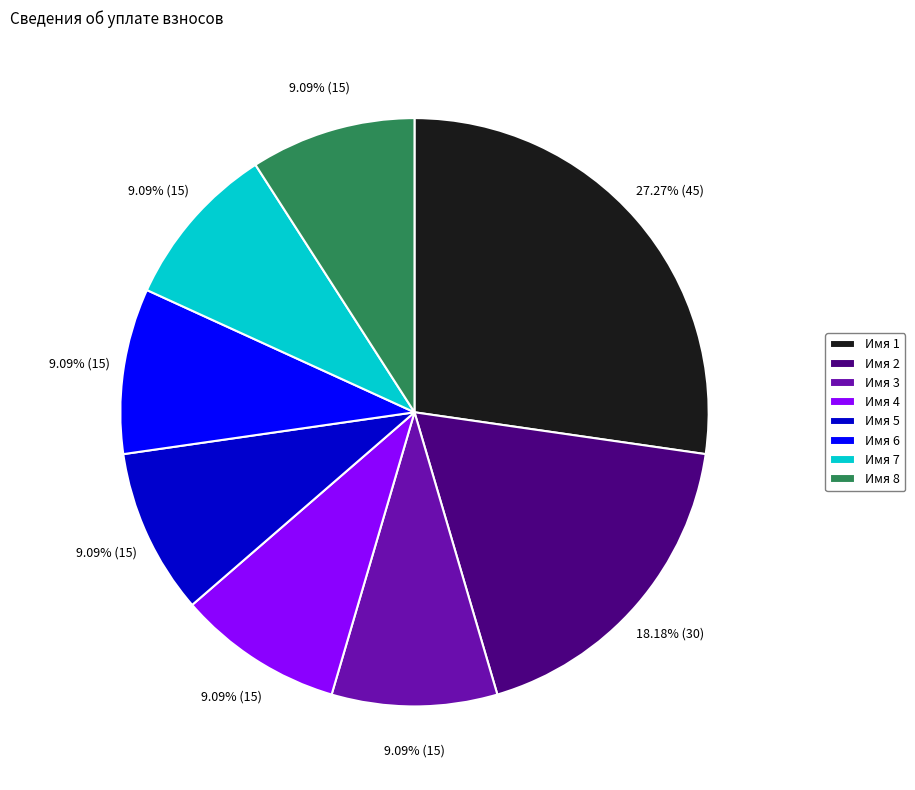

Between Имя 6 and Имя 2, which is larger?

Имя 2